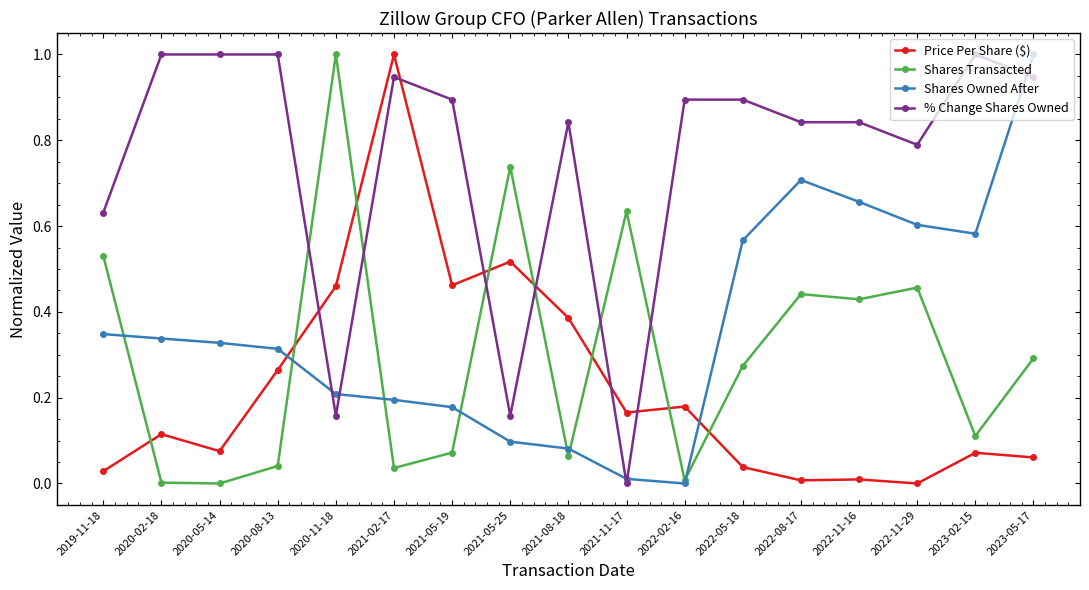

Is it true that % Change Shares Owned equals 0.4 at 2019-11-18?

False